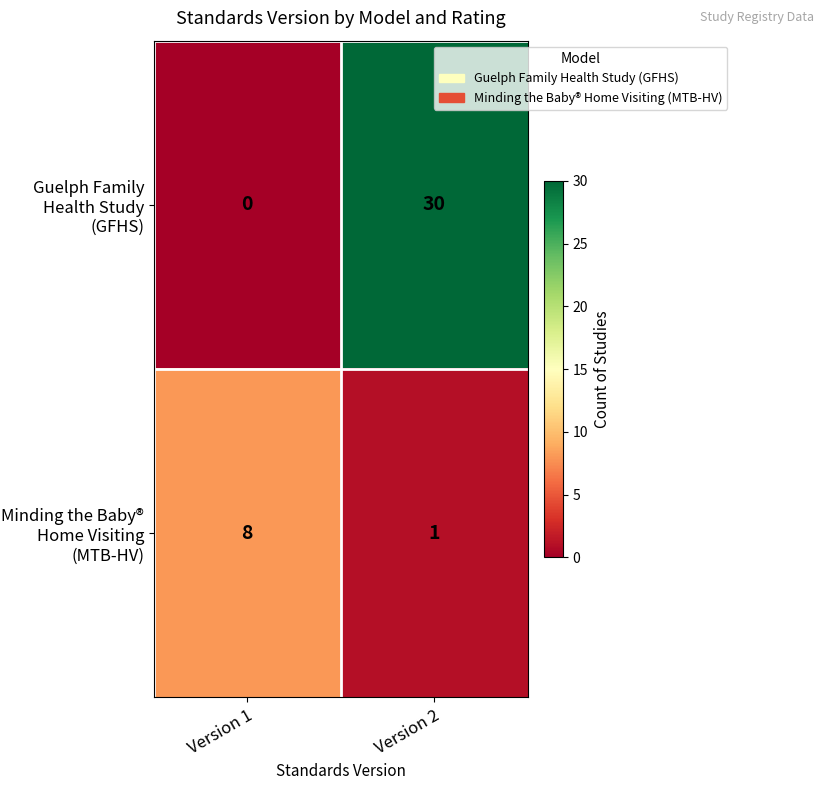

At which category is the sum across all series the highest?

Version 2